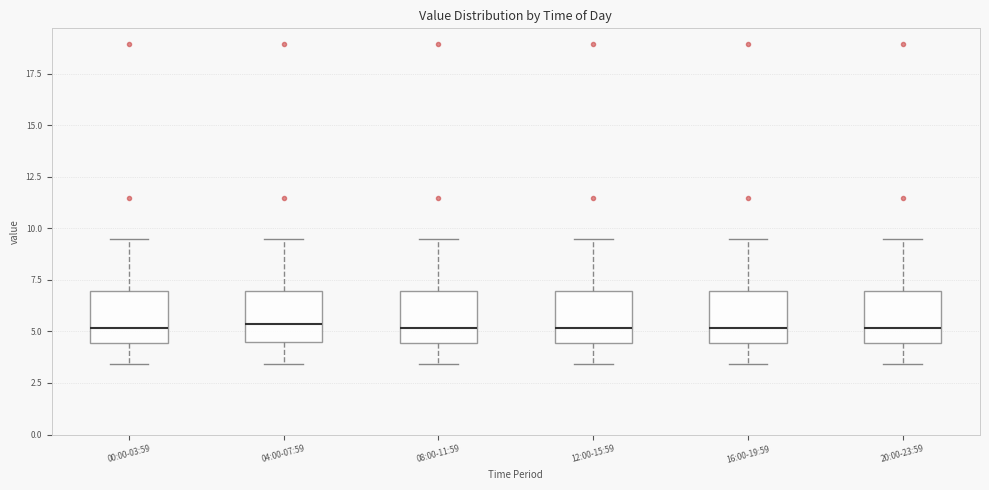

Reading left to right, transcribe this box plot: for each box, give where its median line is, the range the box spans, and where its two whiskers end, as read against the y-axis. The values are not printed on the chart, so give them approximately, as read against the axis.

00:00-03:59: median 5.0, box 4.5 to 7.0, whiskers 3.5 to 9.5
04:00-07:59: median 5.5, box 4.5 to 7.0, whiskers 3.5 to 9.5
08:00-11:59: median 5.0, box 4.5 to 7.0, whiskers 3.5 to 9.5
12:00-15:59: median 5.0, box 4.5 to 7.0, whiskers 3.5 to 9.5
16:00-19:59: median 5.0, box 4.5 to 7.0, whiskers 3.5 to 9.5
20:00-23:59: median 5.0, box 4.5 to 7.0, whiskers 3.5 to 9.5